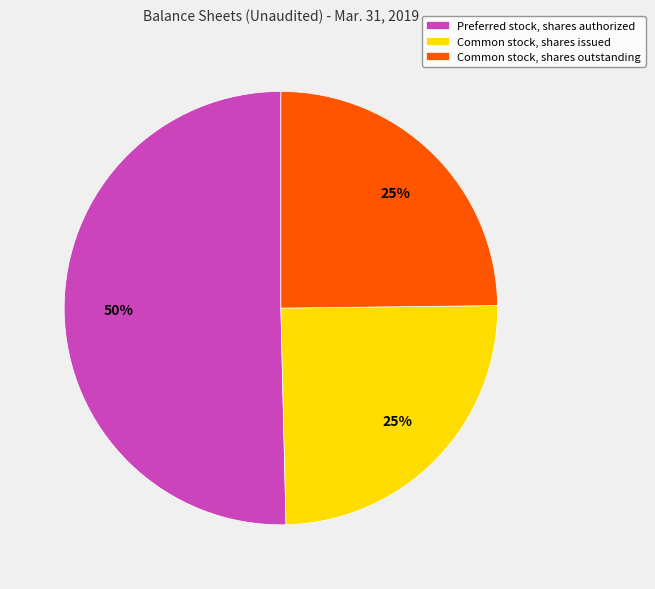

Is it true that Common stock, shares issued is 15% of the pie?

False